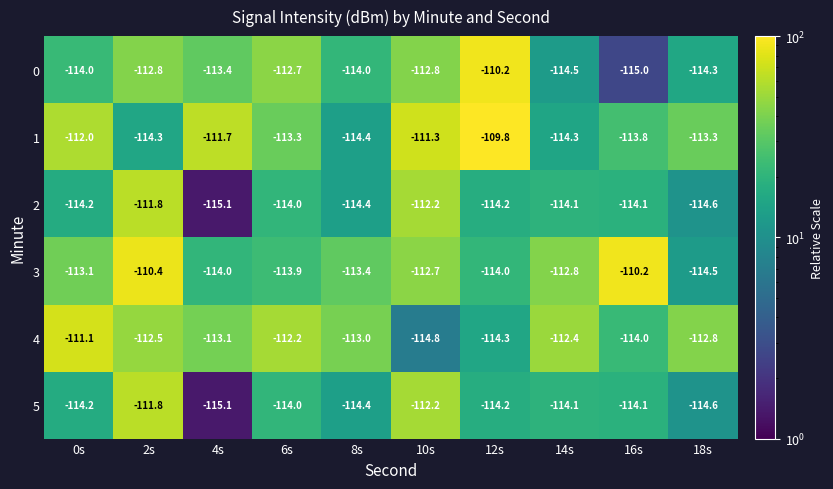

What is the difference between the second highest and second lowest values in the 0 series?

1.8